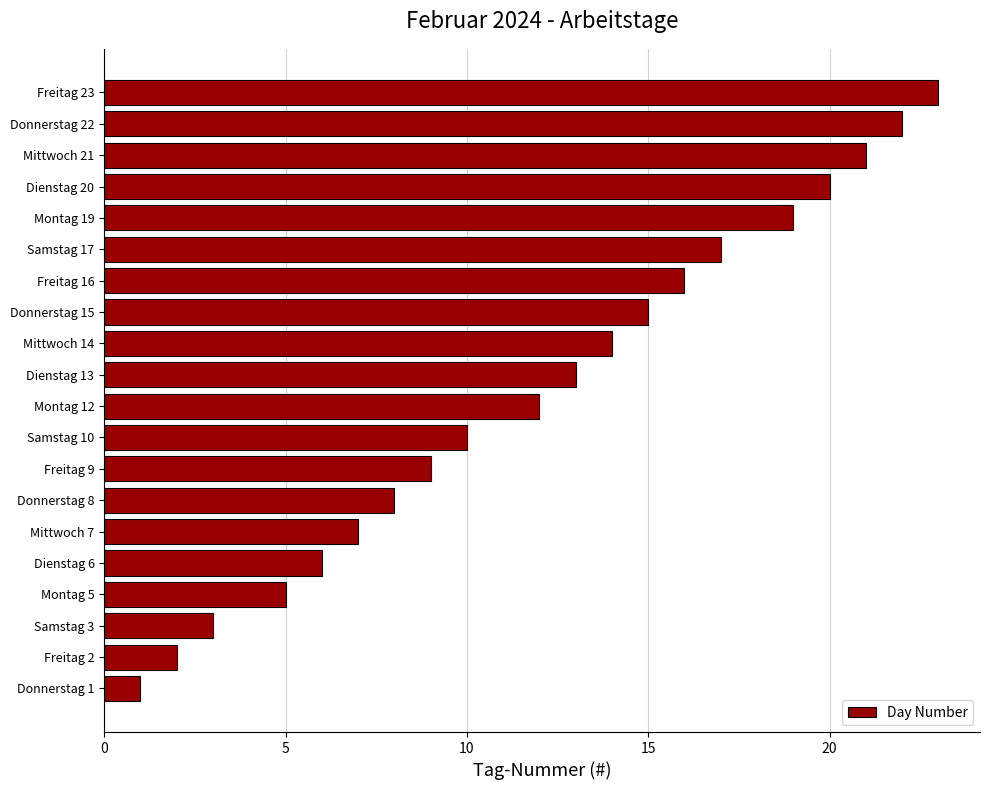

List the labels in order of value, smallest first.

Donnerstag 1, Freitag 2, Samstag 3, Montag 5, Dienstag 6, Mittwoch 7, Donnerstag 8, Freitag 9, Samstag 10, Montag 12, Dienstag 13, Mittwoch 14, Donnerstag 15, Freitag 16, Samstag 17, Montag 19, Dienstag 20, Mittwoch 21, Donnerstag 22, Freitag 23